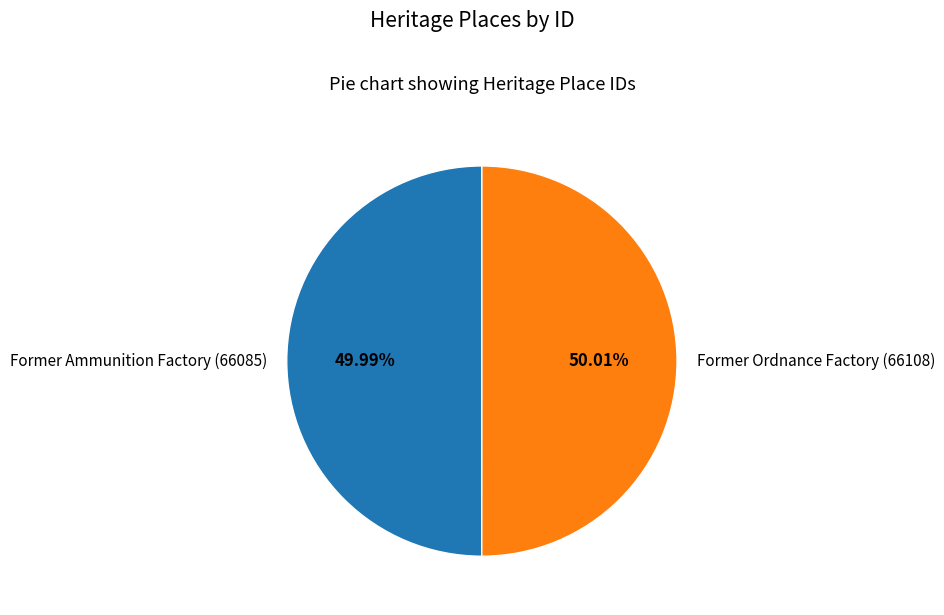

What is the ratio of the value at Former Ordnance Factory (66108) to the value at Former Ammunition Factory (66085)?

1.0